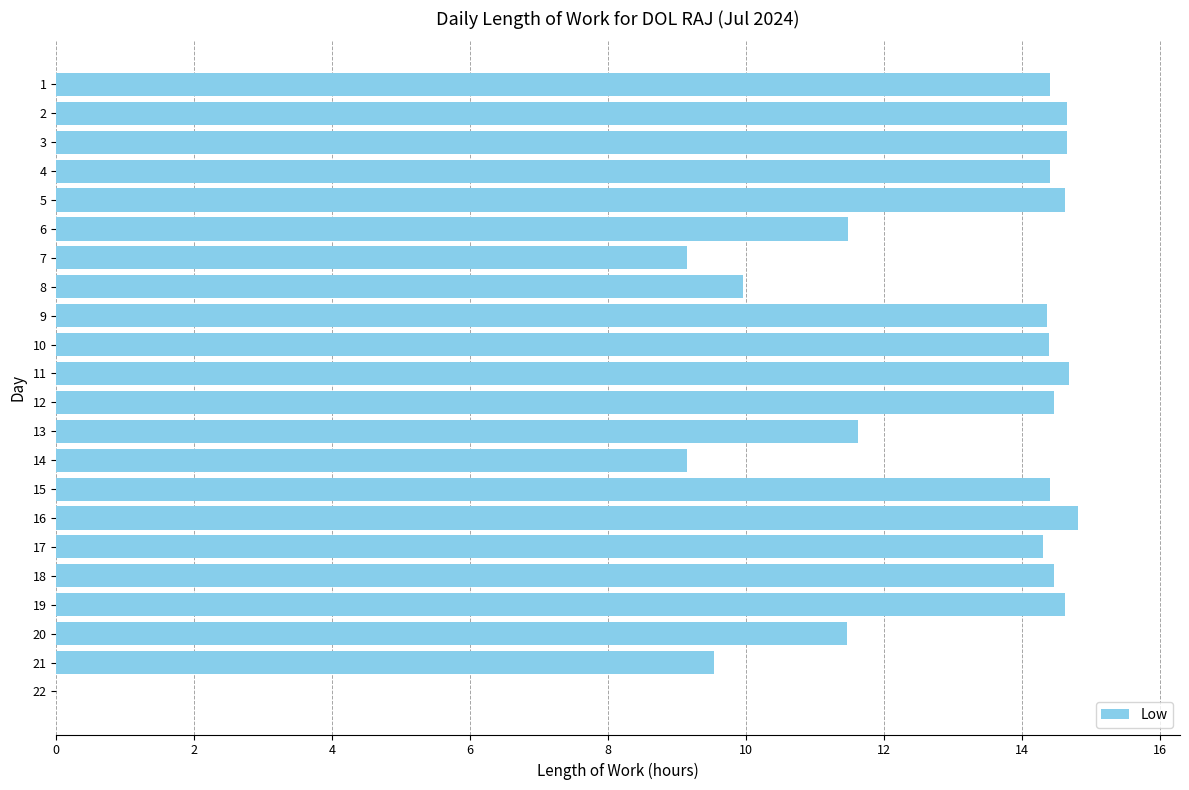

Are the bars grouped side by side (vs. stacked)?

No